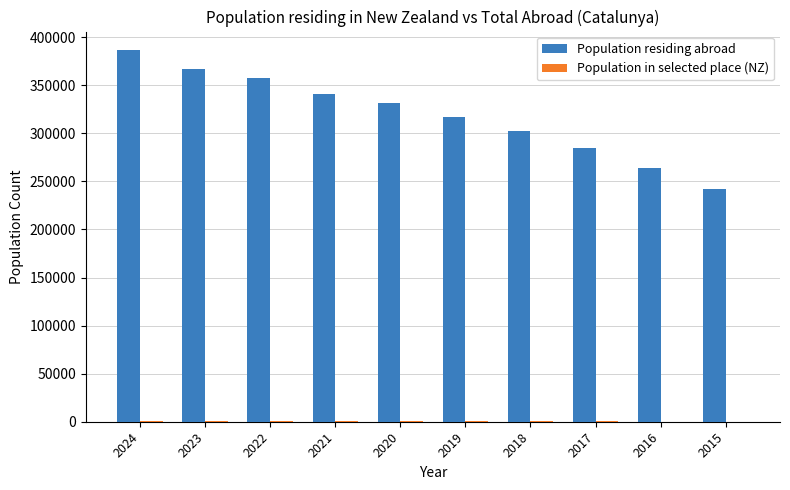

At which category is the sum across all series the highest?

2024